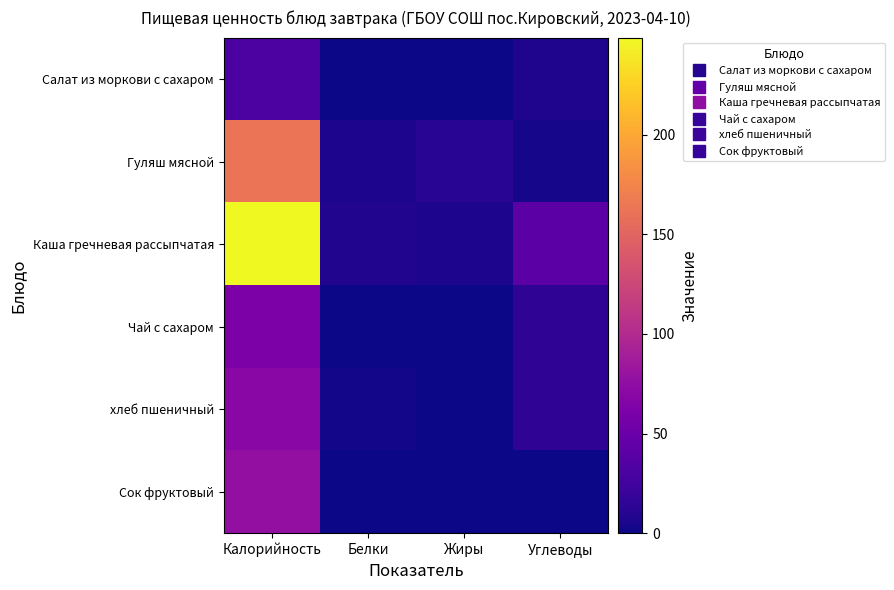

Which series has the largest range (max minus min)?

Каша гречневая рассыпчатая